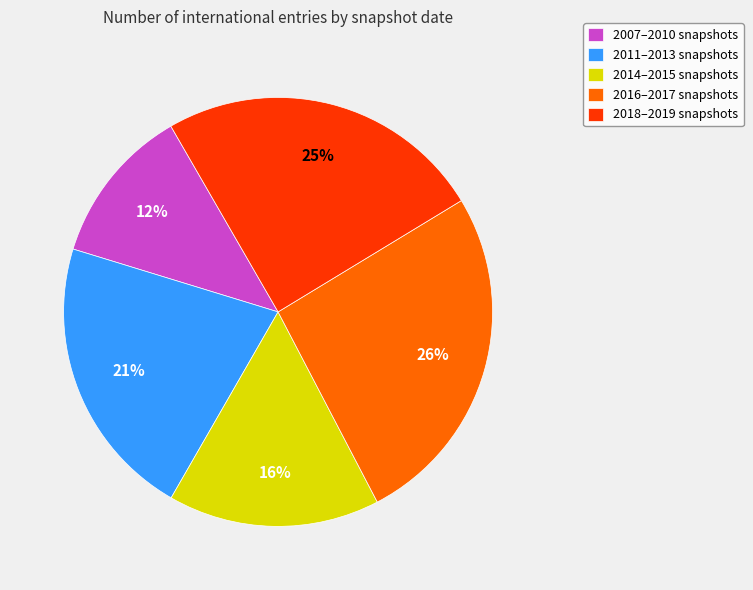

Is there any slice that represents more than half of the pie?

No